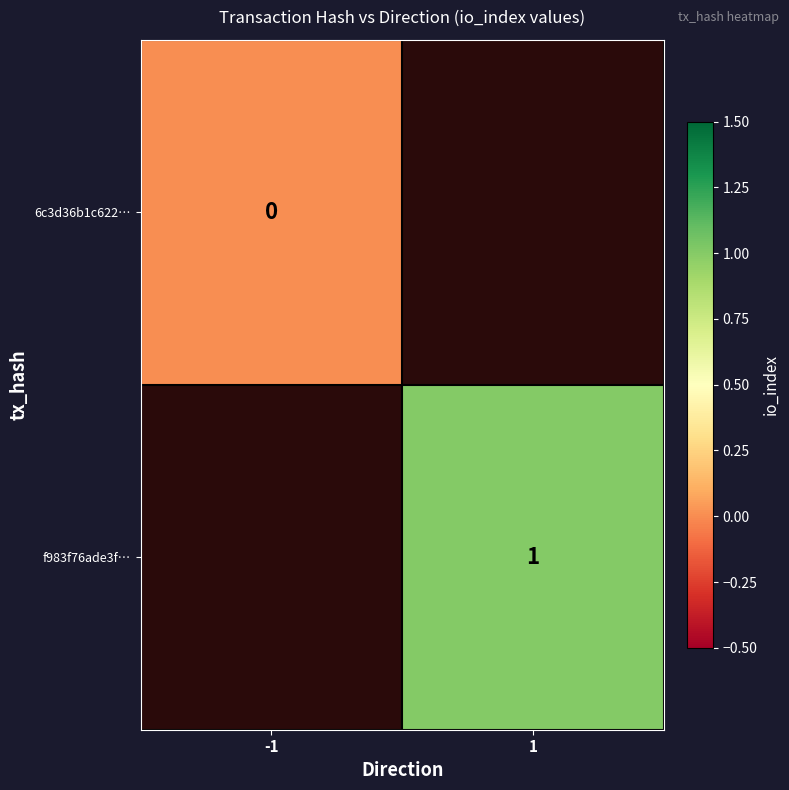

How many categories are shown in the chart?

2